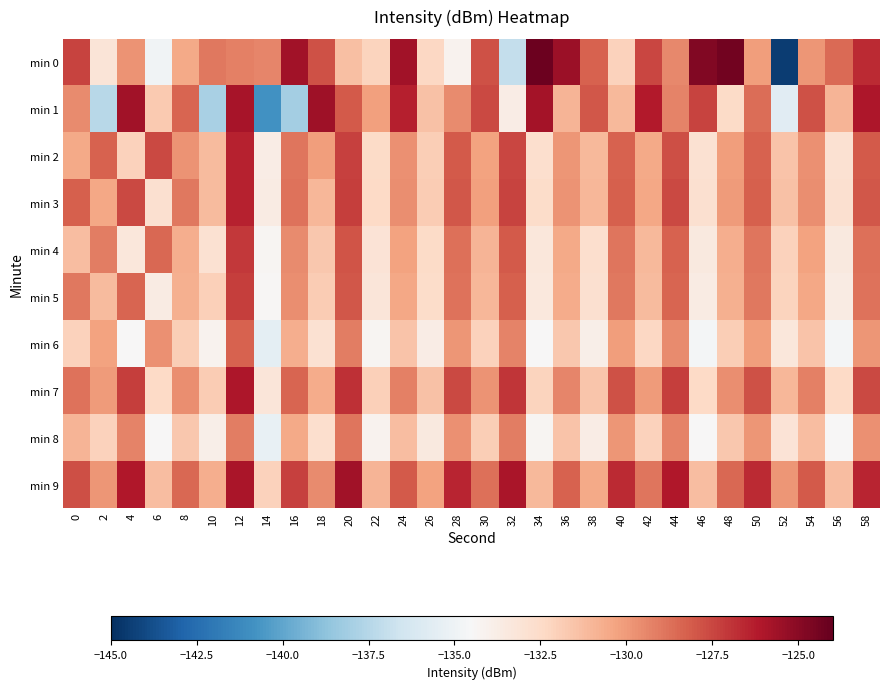

What is the maximum value shown in the chart?

-124.2